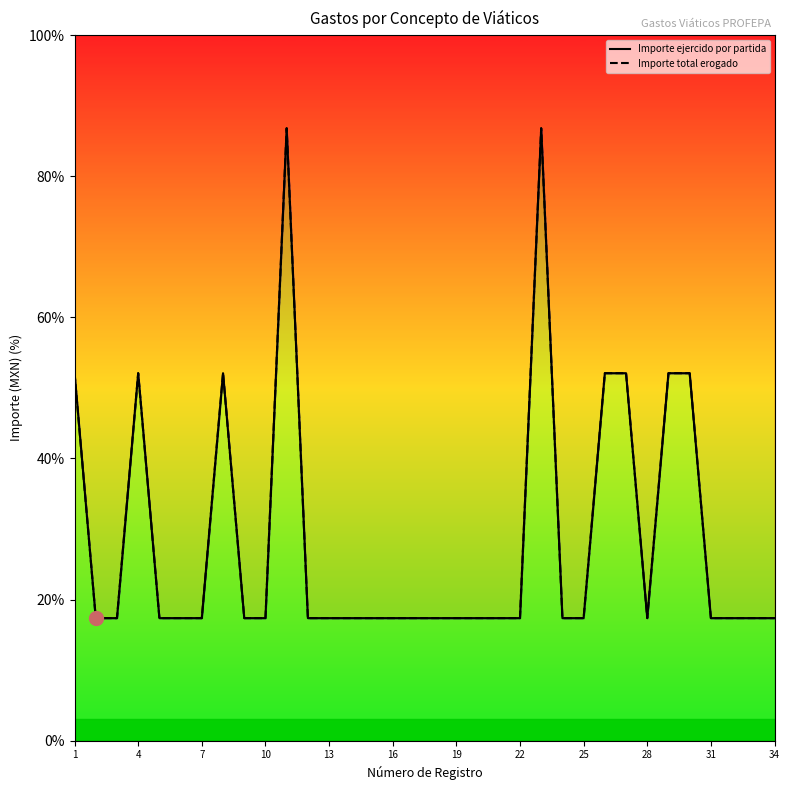

True or false: Importe ejercido por partida has a value of 24.7 at 22.

False